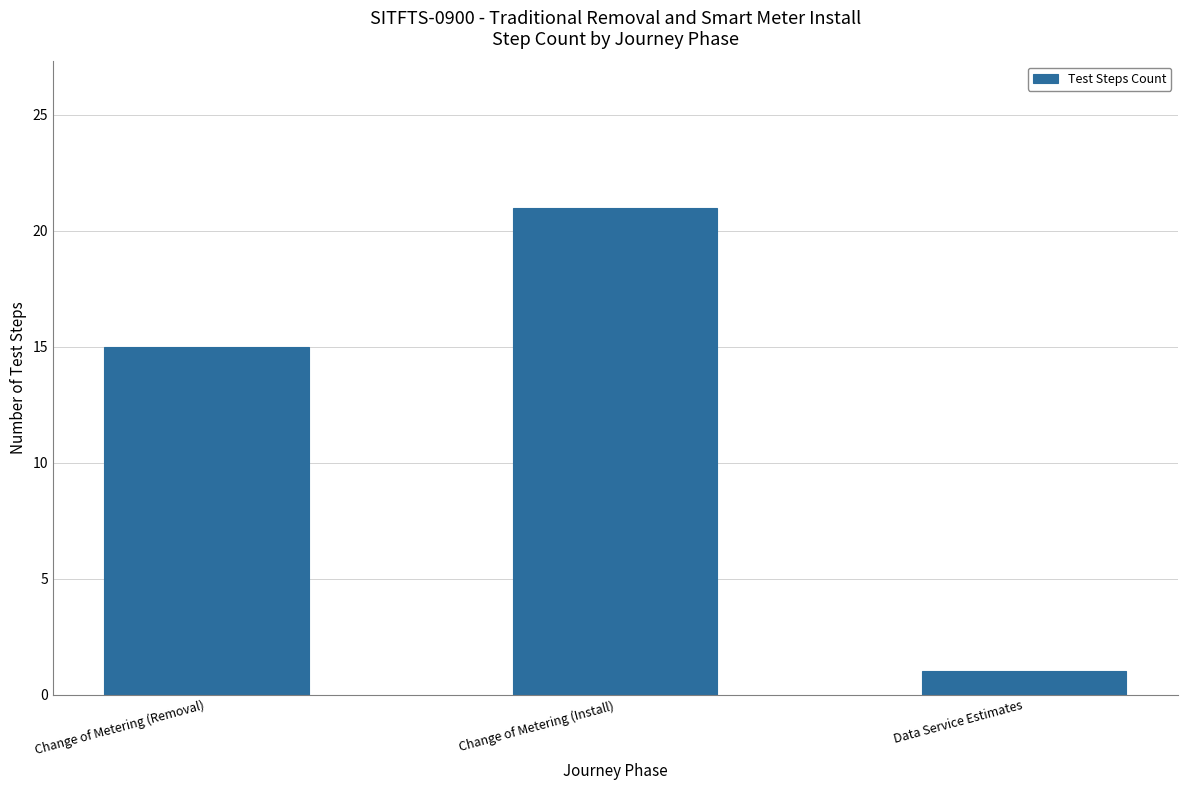

What is the sum of the values at Change of Metering (Install) and Data Service Estimates?

22